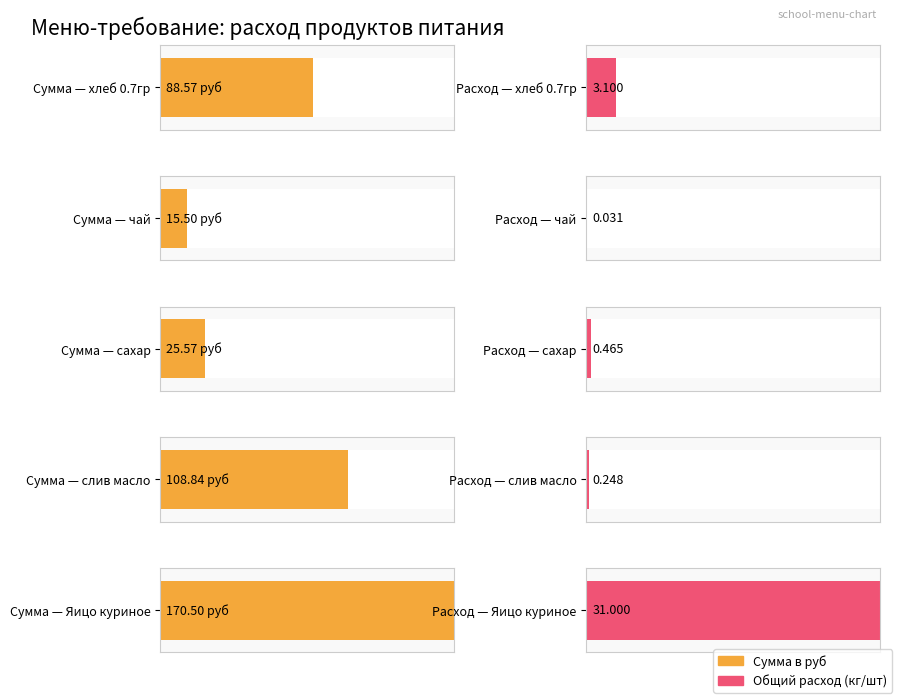

Is it true that the value at слив масло is 108.8?

True